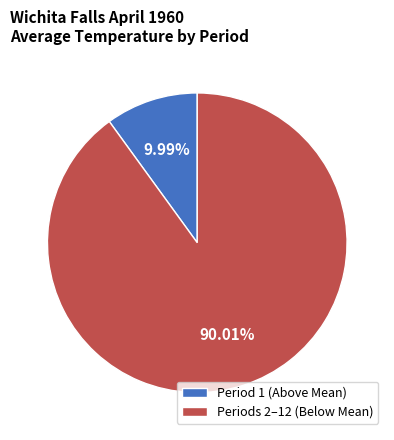

What is the smallest slice in the pie chart?

Period 1 (Above Mean)